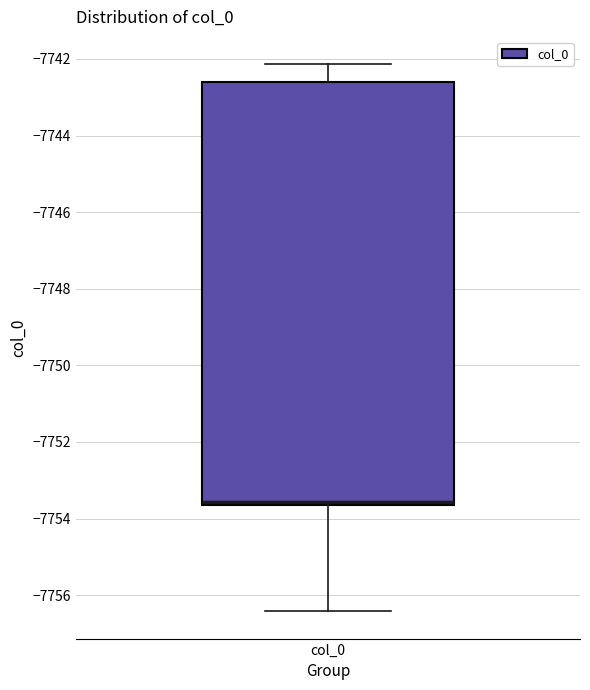

Read this box plot against the y-axis: the position of the median line, the range covered by the box, and the ends of both whiskers. The values are not printed on the chart, so give them approximately, as read against the axis.

median -7753.6 (just above the box's lower edge), box -7753.6 to -7742.6, whiskers -7756.4 to -7742.2